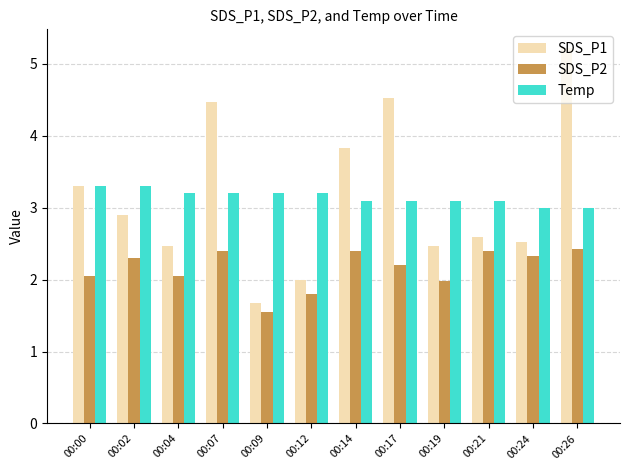

How many series are shown in this chart?

3